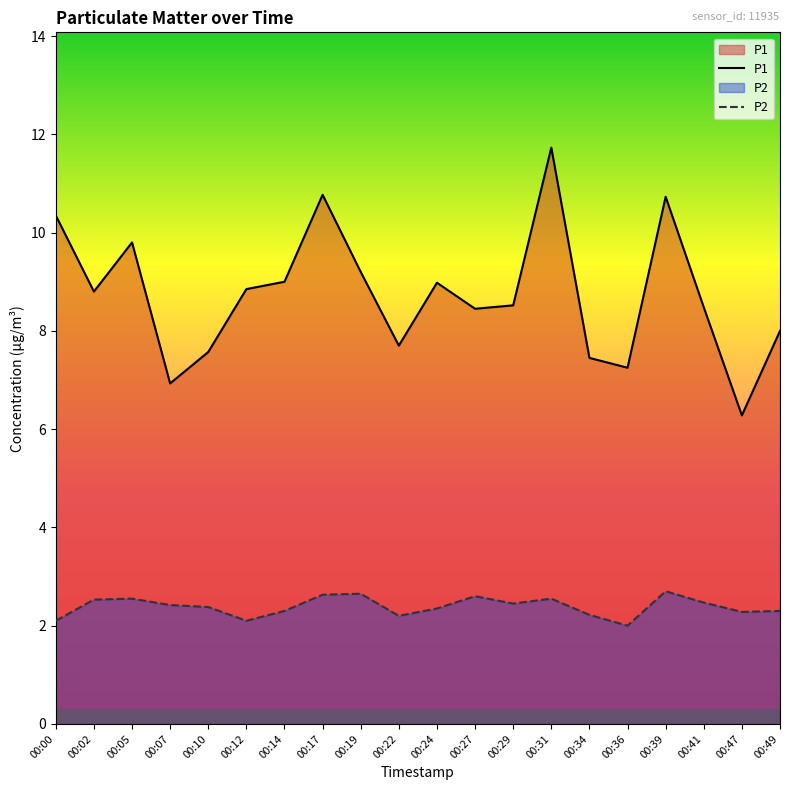

How many interior local valleys does the P1 series have?

6